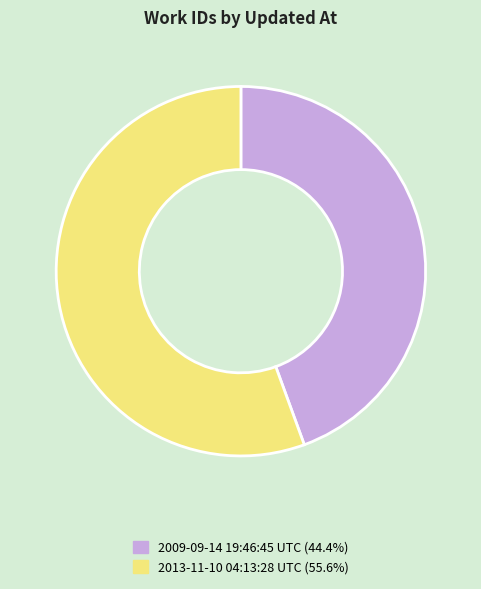

The 2013-11-10 04:13:28 UTC slice represents 56% of the pie. True or false?

True